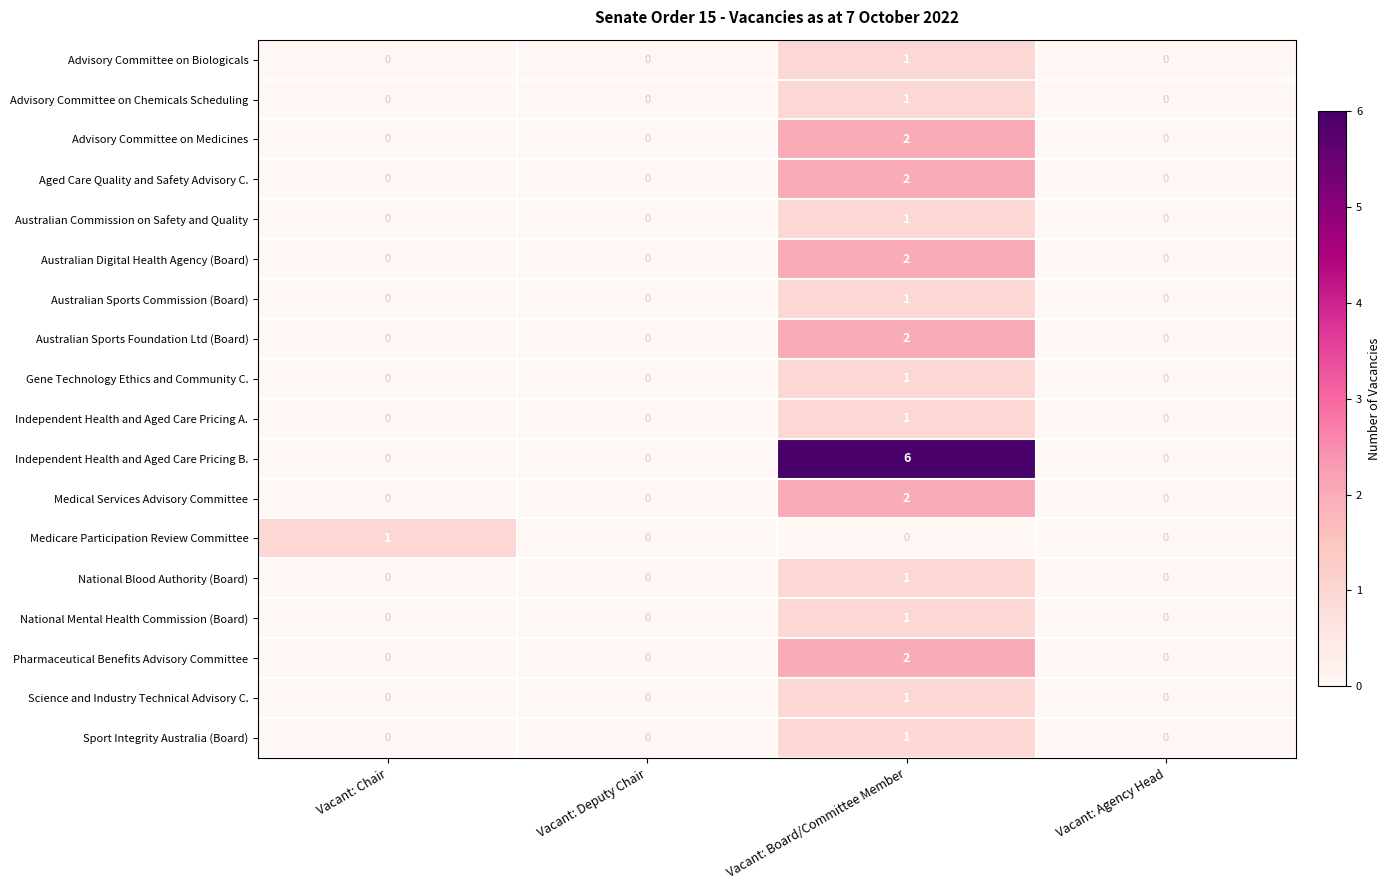

Which series changed the most between Vacant: Deputy Chair and Vacant: Board/Committee Member?

Independent Health and Aged Care Pricing B.